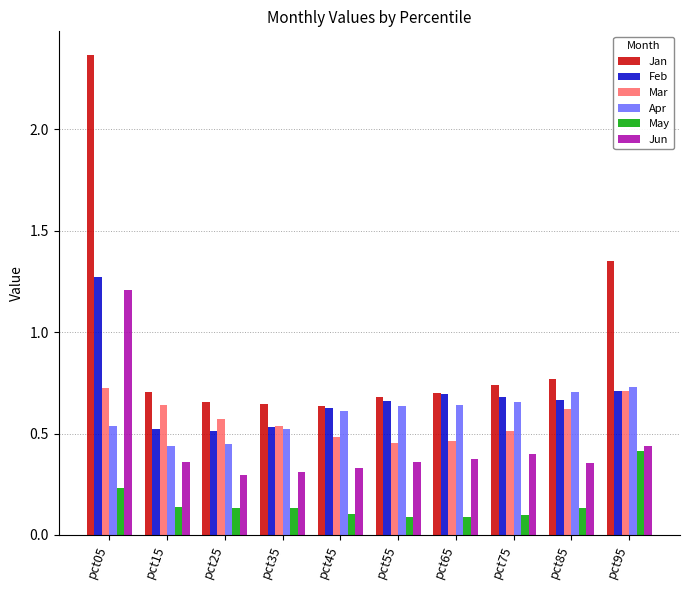

The value of May at pct95 is 0.3. True or false?

False